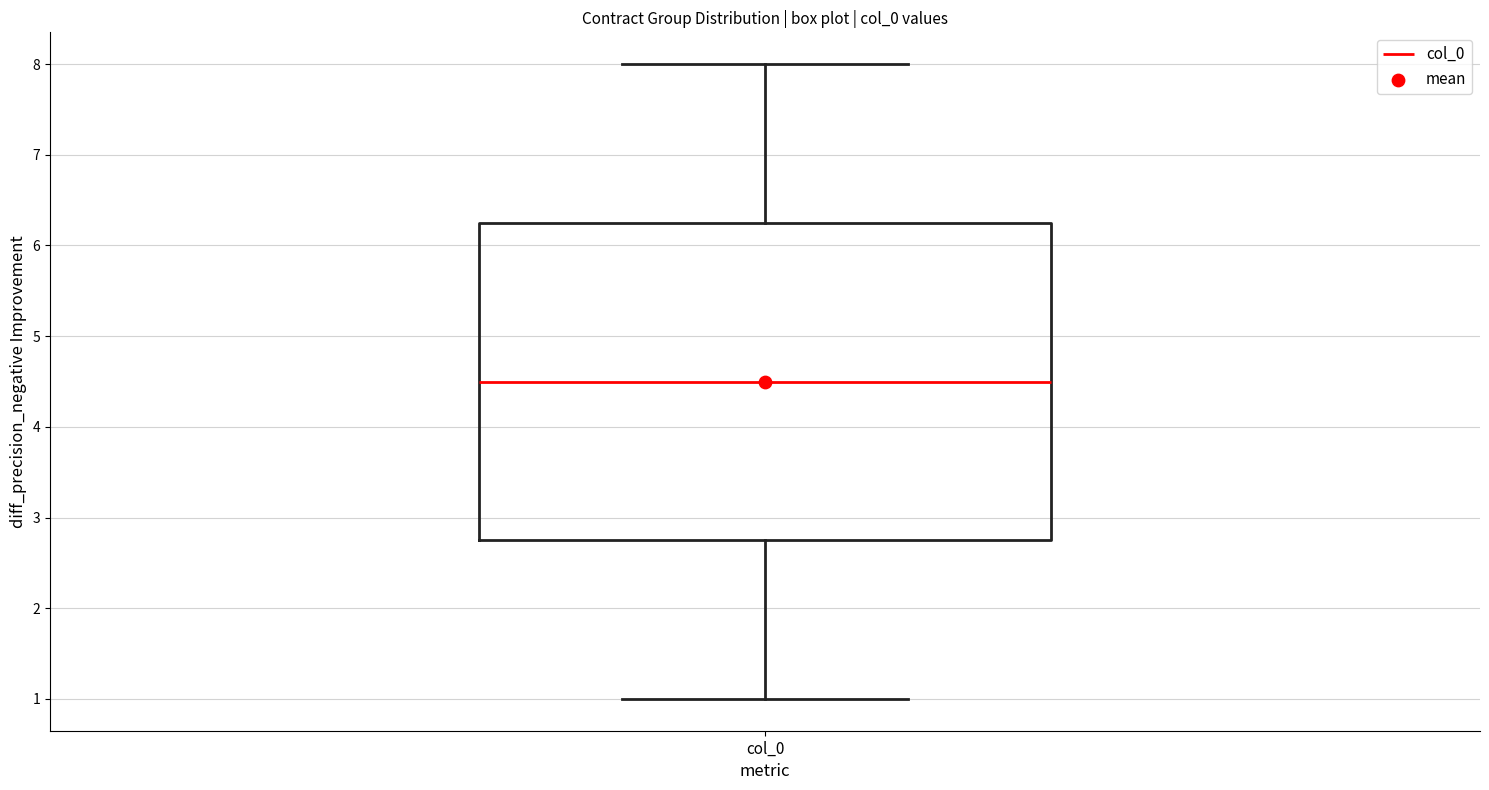

Where is the upper edge of the box for col_0 on the y-axis? The values are not printed on the chart, so give them approximately, as read against the axis.

6.3